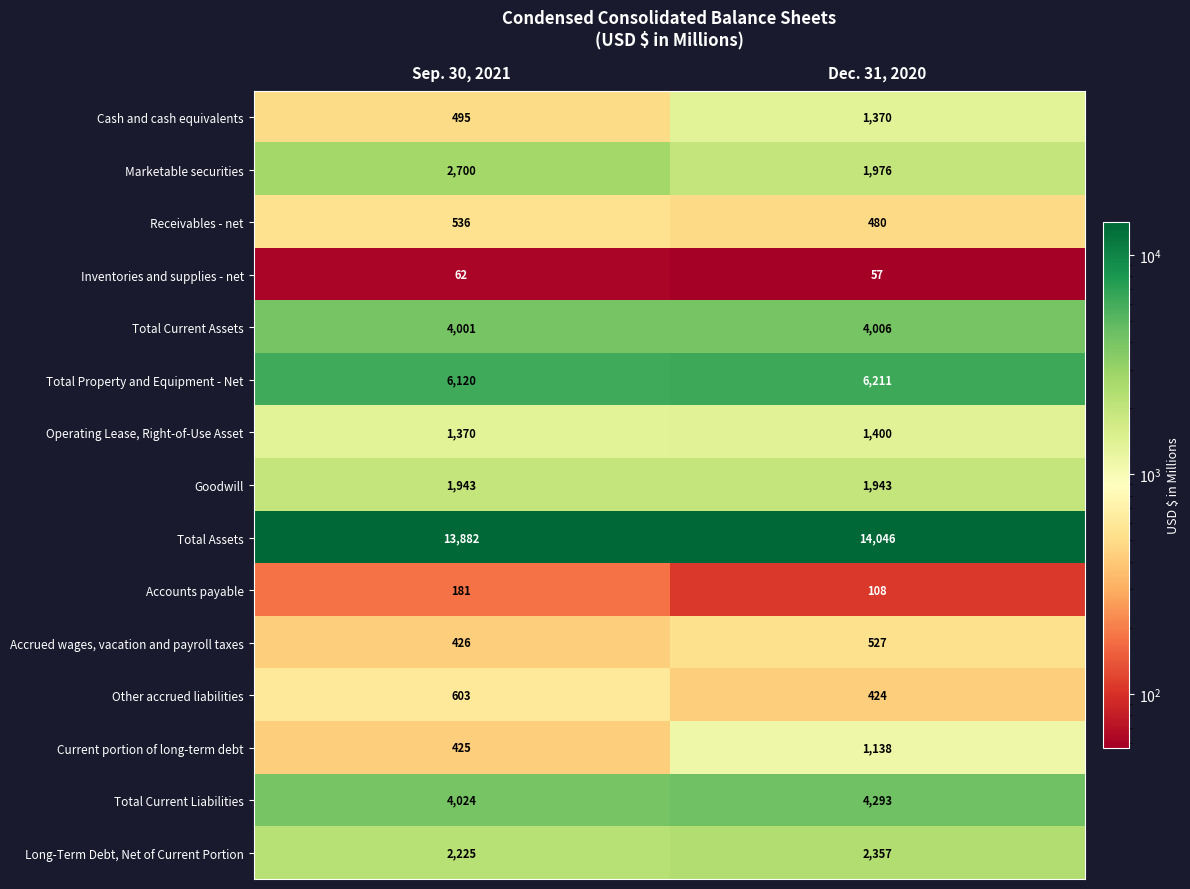

At which label does Inventories and supplies - net reach its minimum?

Dec. 31, 2020